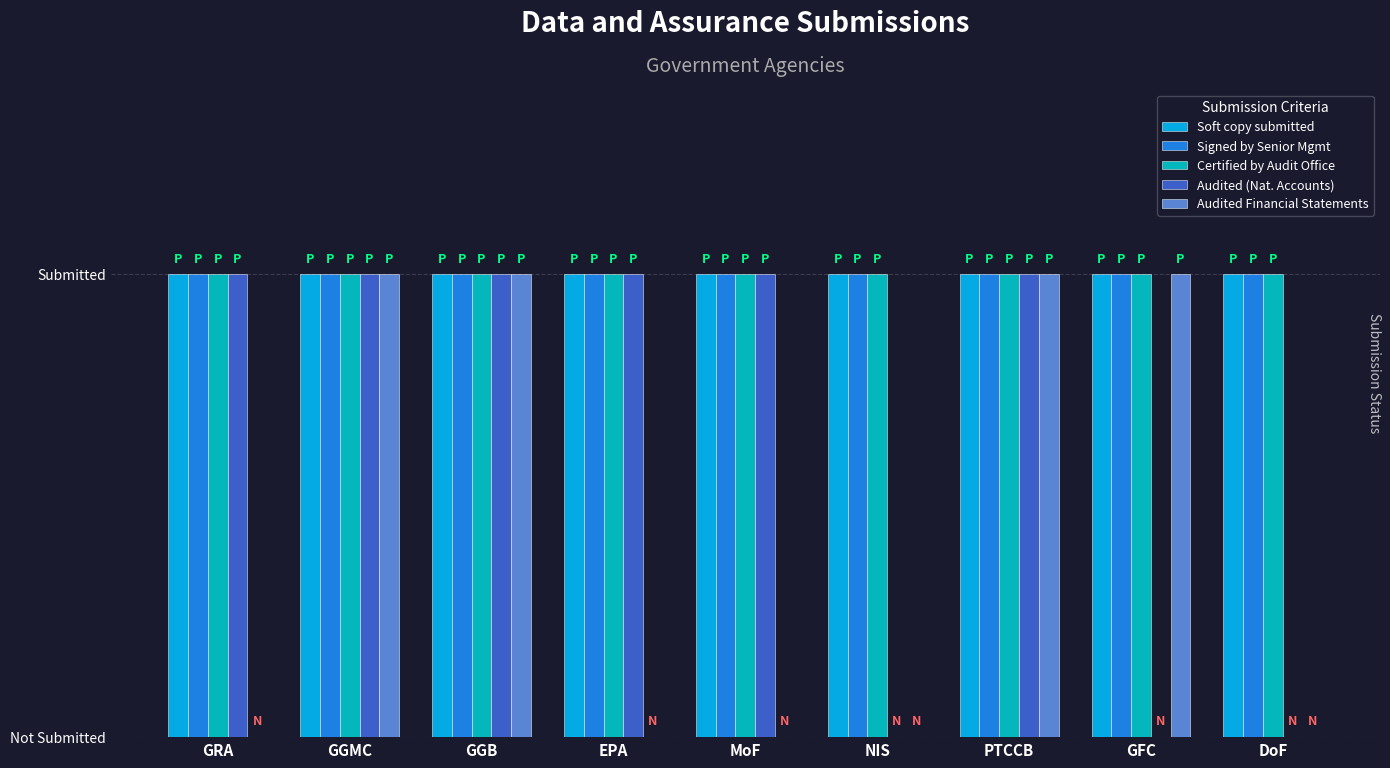

At which label does Certified by Audit Office reach its peak?

GRA